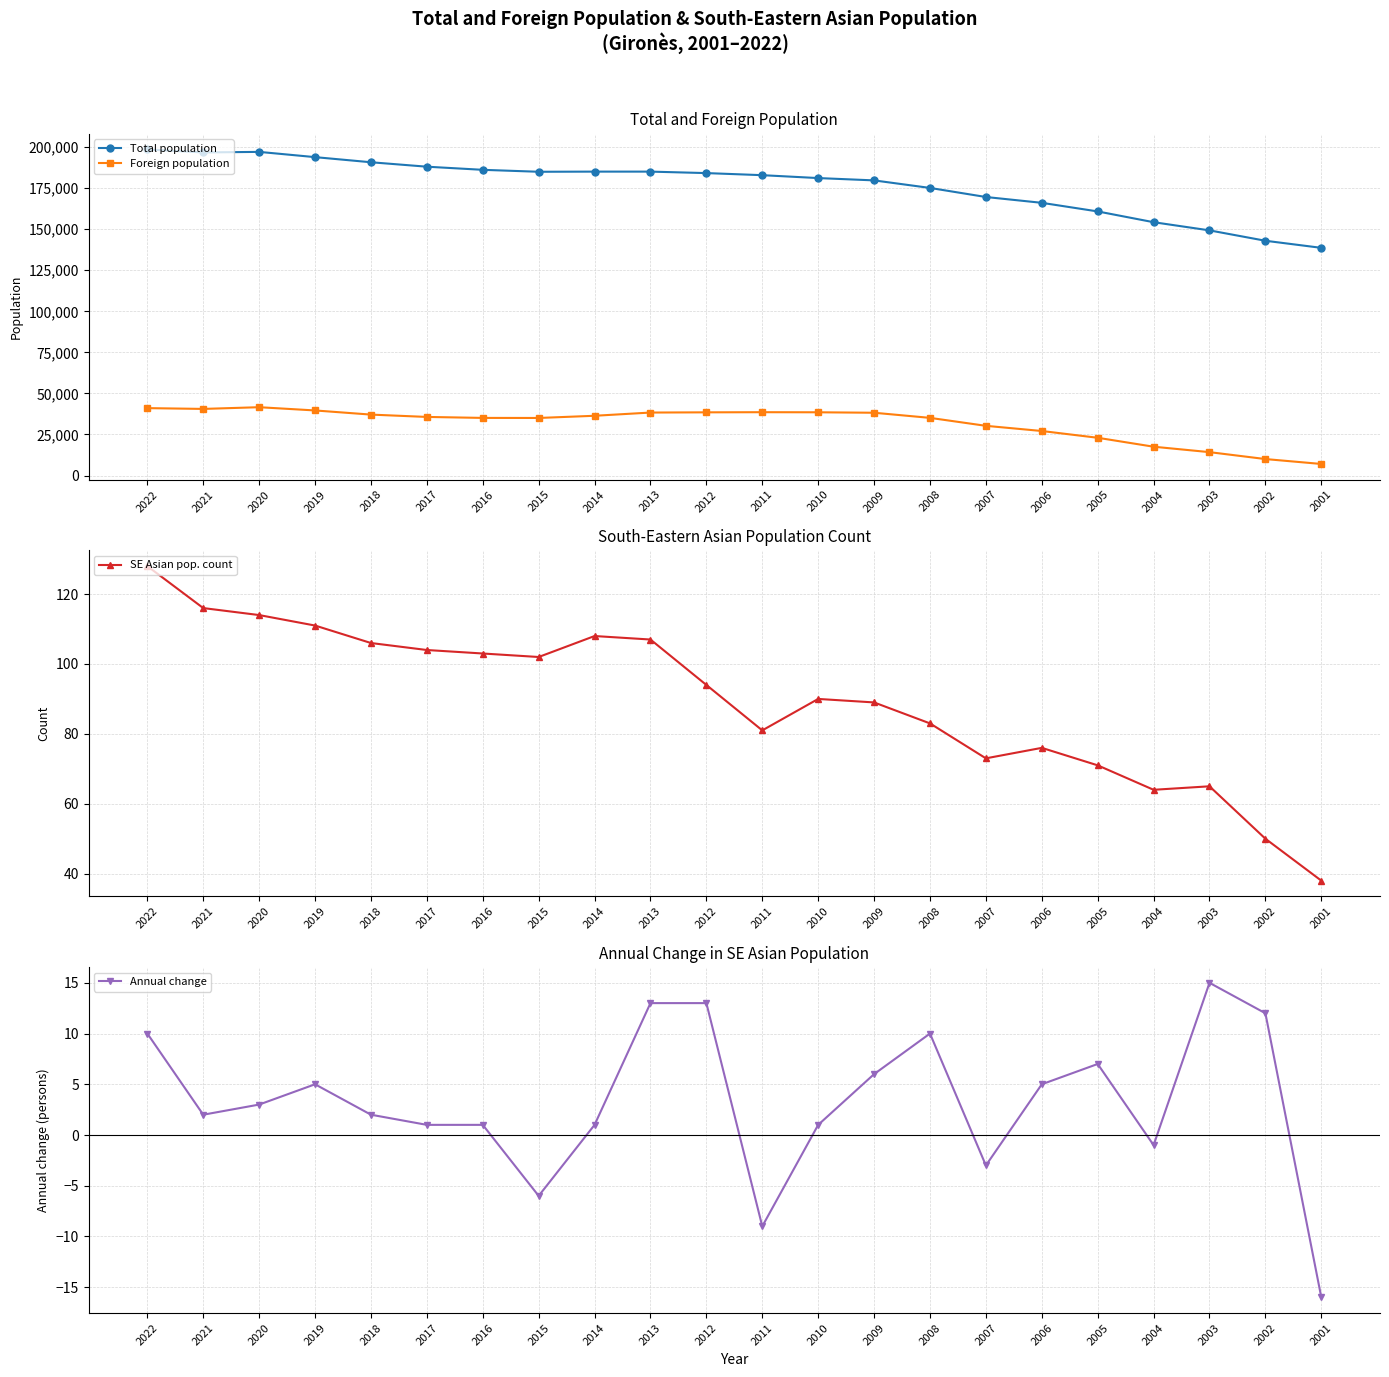

Where is the first local minimum for SE Asian pop. count?

2015